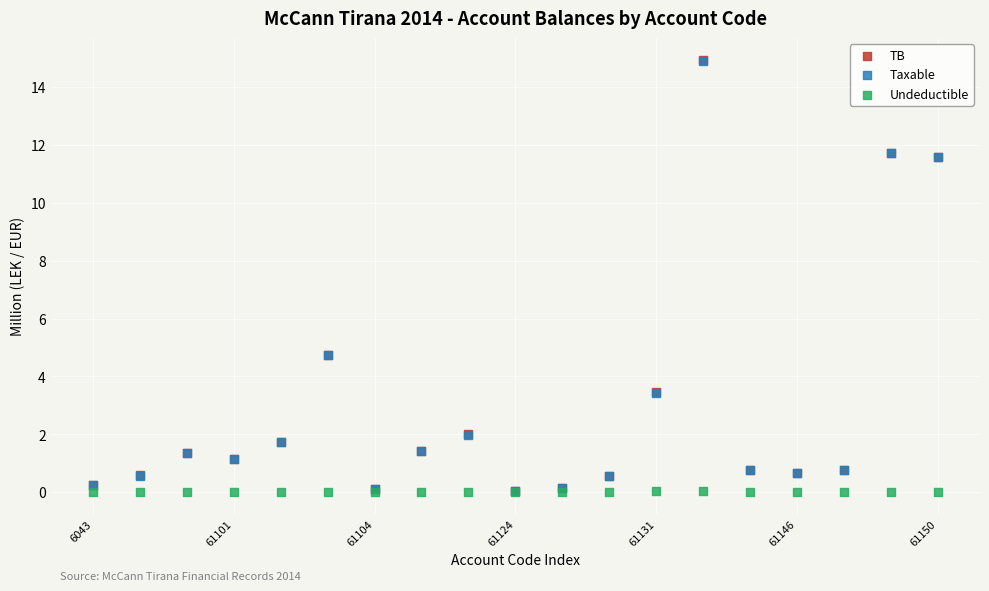

What are all the series names shown in the legend?

TB, Taxable, Undeductible